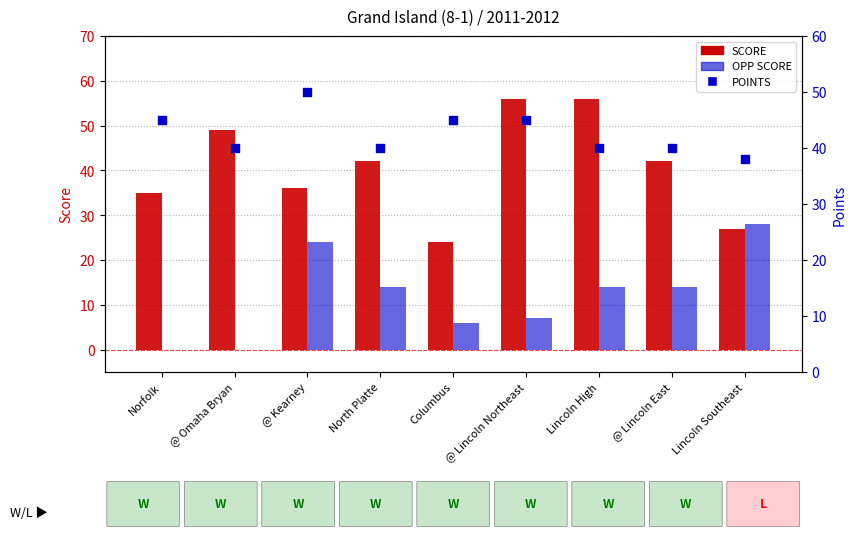

Which series has the largest total across all categories?

POINTS